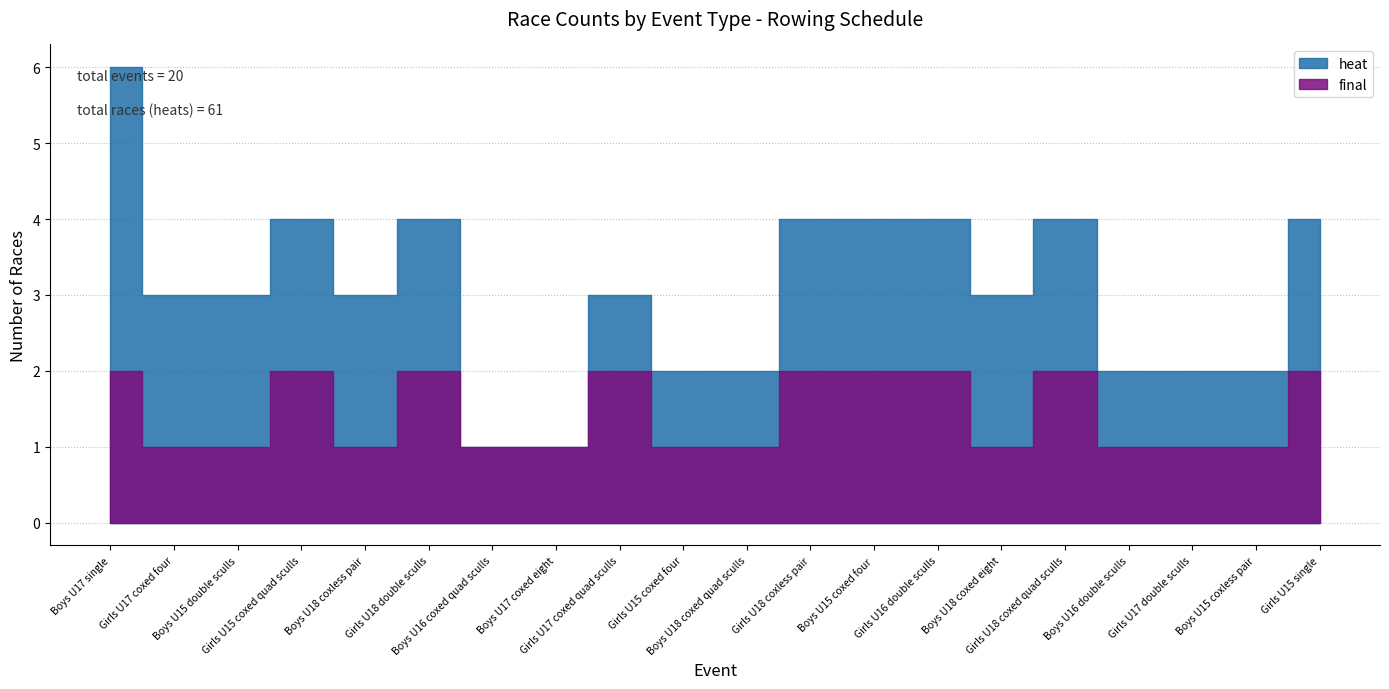

True or false: final has a value of 2 at Girls U17 coxed four.

False